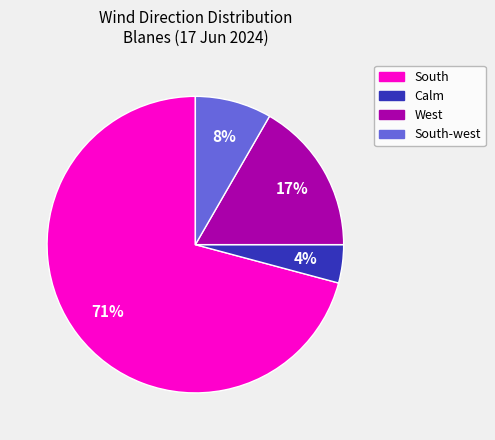

Is there any slice that represents more than half of the pie?

Yes